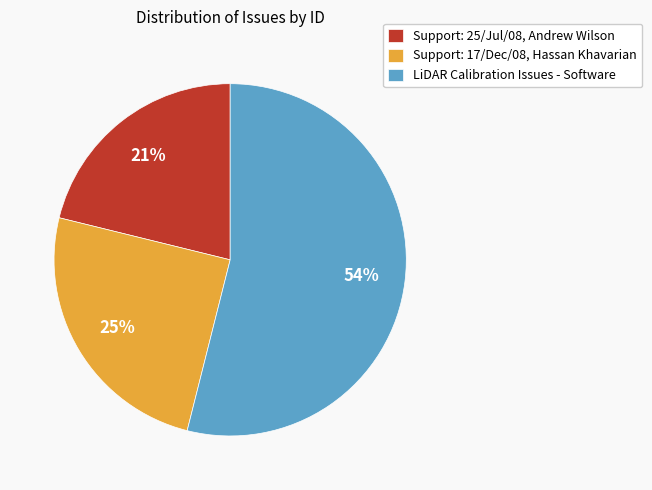

Does Support: 17/Dec/08, Hassan Khavarian represent more than half of the total?

No